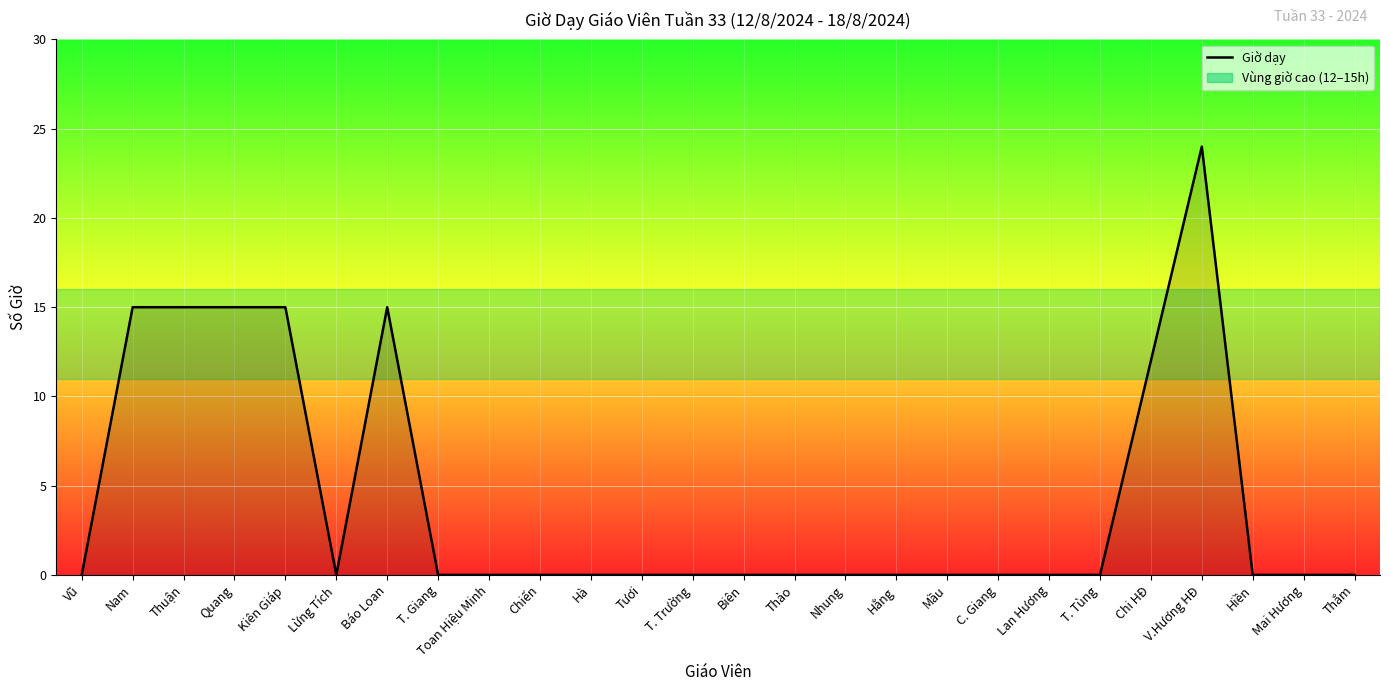

True or false: the data shows -15 at Lan Hương.

False